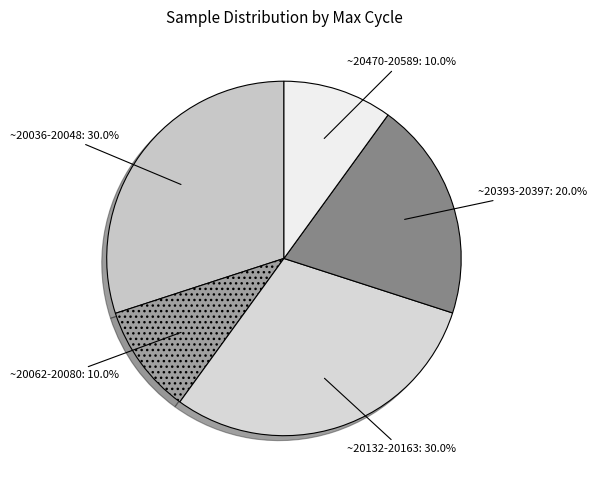

Is there any slice that represents more than half of the pie?

No